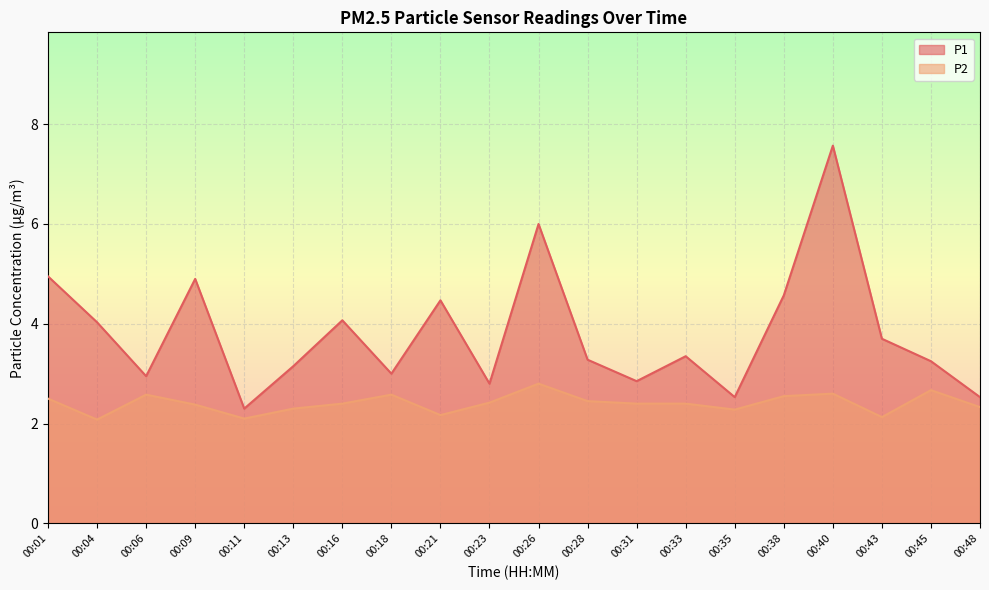

At which category does P1 reach its first local peak?

00:09